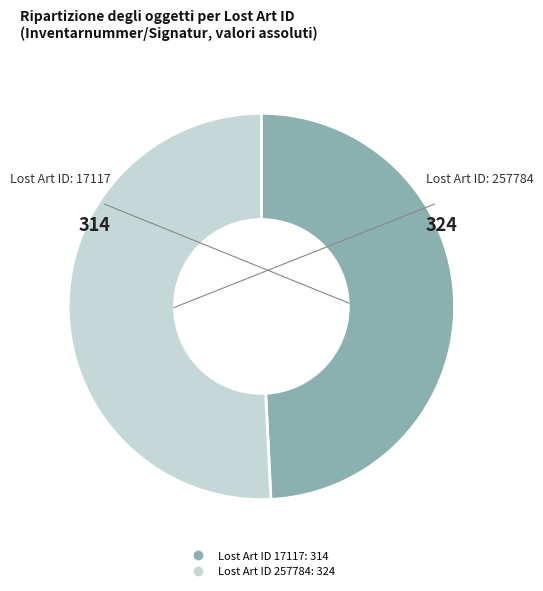

Is there any slice that represents more than half of the pie?

Yes